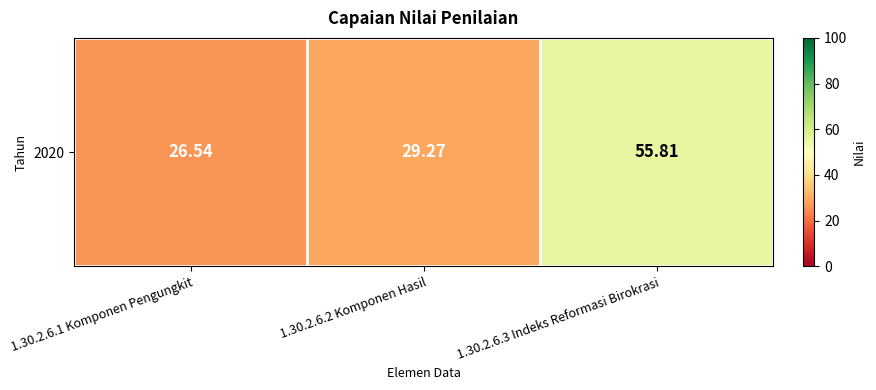

Reading left to right, transcribe all the data shown in this chart.

26.5	29.3	55.8